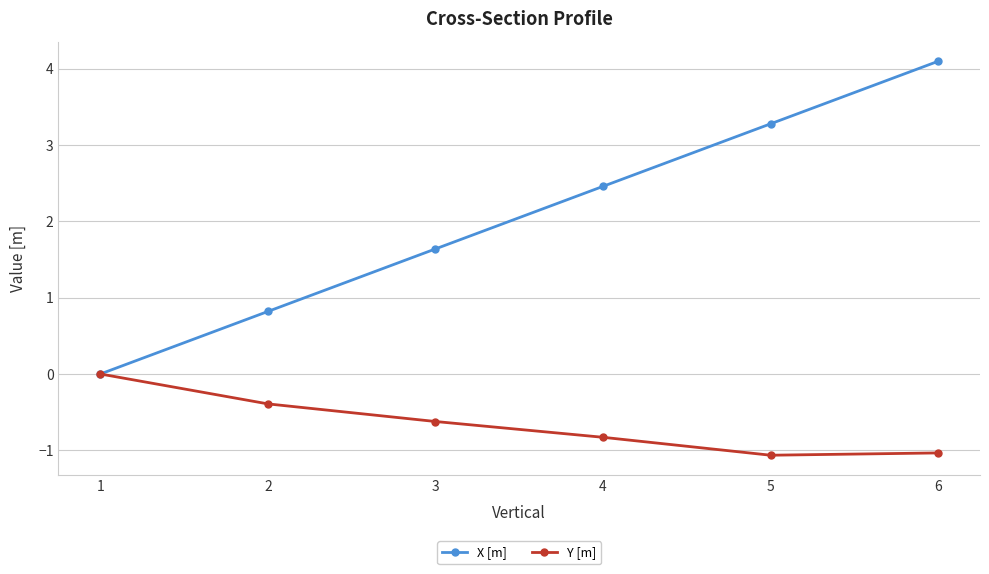

What is the minimum value shown in the chart?

-1.1